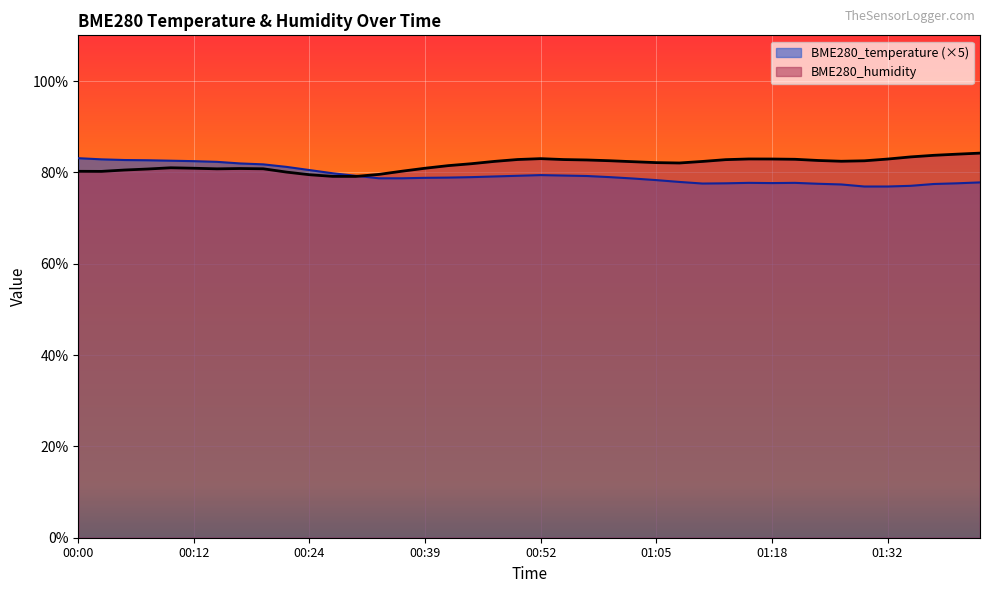

At 00:55, list the series in order from largest to smallest.

BME280_humidity, BME280_temperature